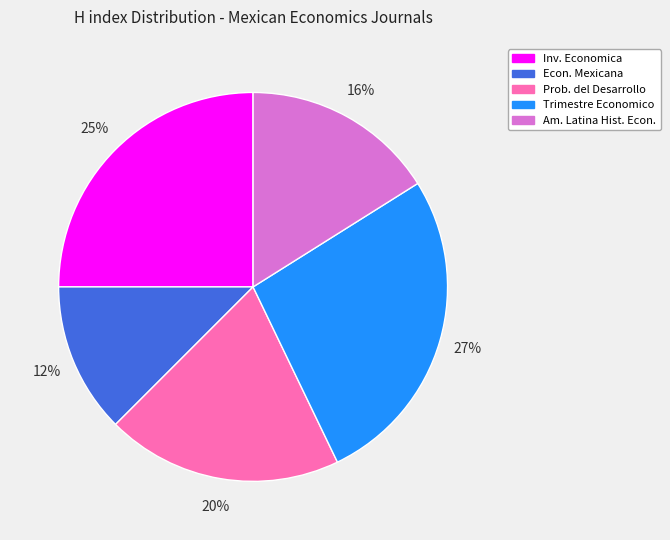

To the nearest percent, what is the average slice percentage?

20%